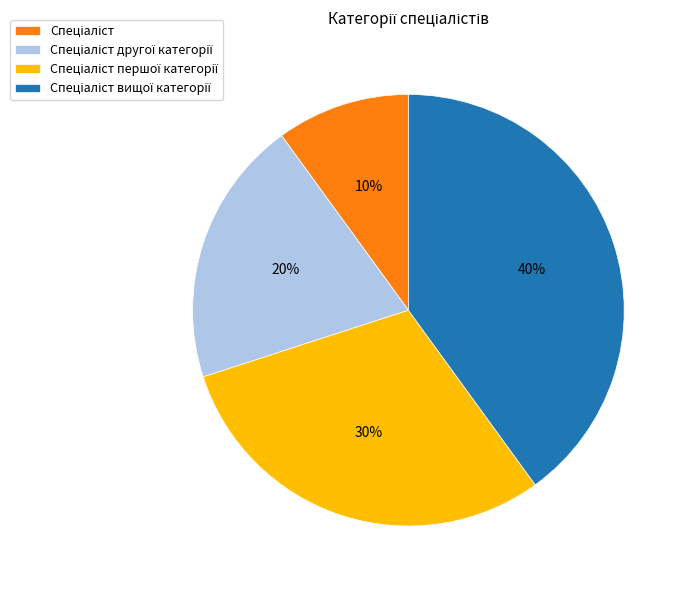

Is there a majority slice in this chart?

No